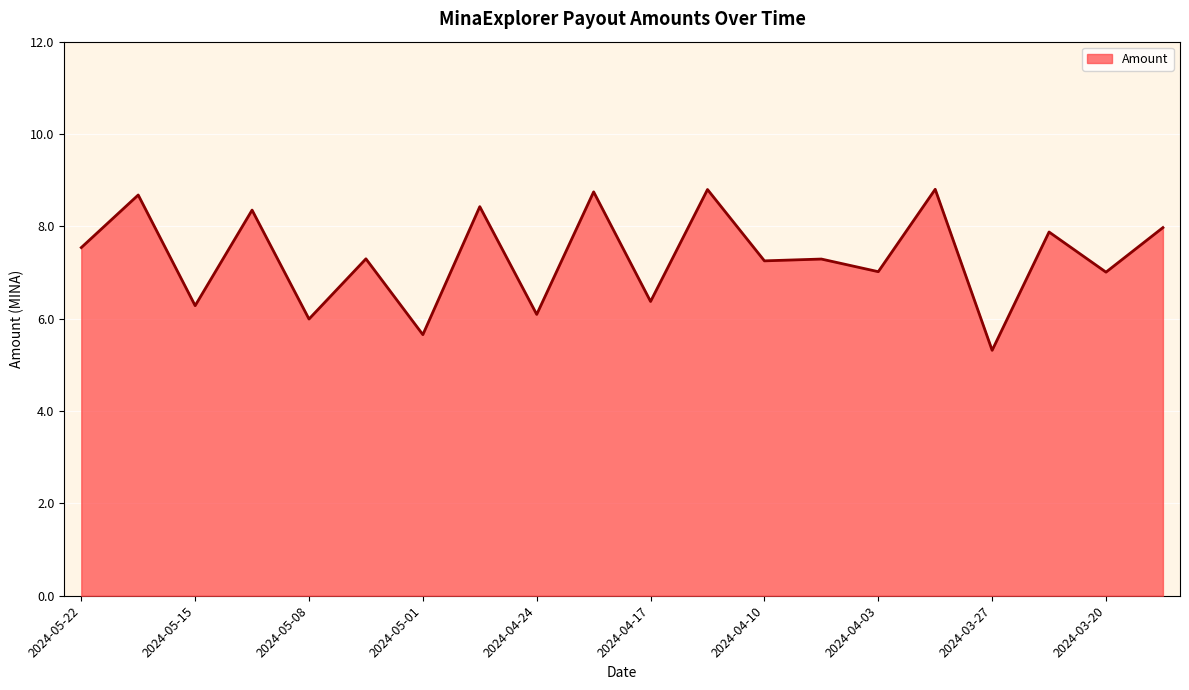

How many interior local peaks (higher than both neighbors) does the data have?

9